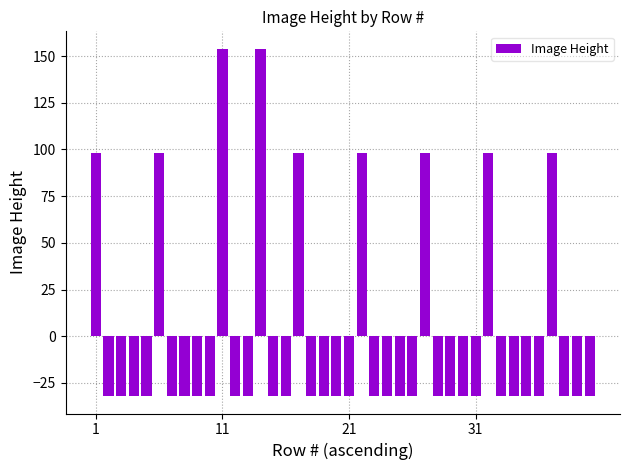

Reading right to left, what are all the values shown in this chart?

-32.0	-32.0	-32.0	98.0	-32.0	-32.0	-32.0	-32.0	98.0	-32.0	-32.0	-32.0	-32.0	98.0	-32.0	-32.0	-32.0	-32.0	98.0	-32.0	-32.0	-32.0	-32.0	98.0	-32.0	-32.0	154.0	-32.0	-32.0	154.0	-32.0	-32.0	-32.0	-32.0	98.0	-32.0	-32.0	-32.0	-32.0	98.0